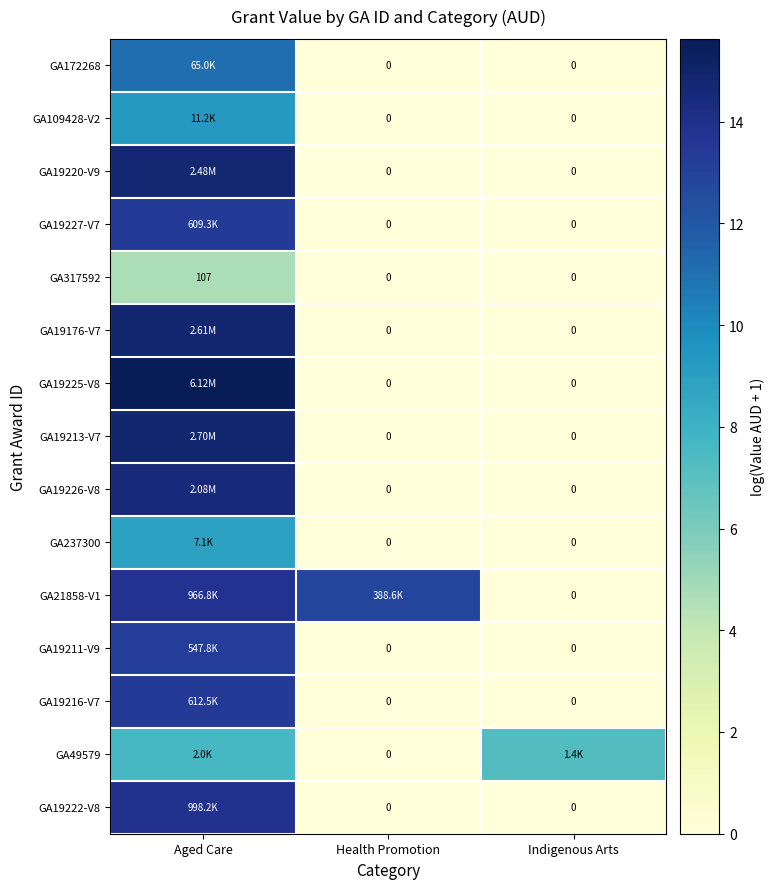

At how many categories does at least one series exceed 14?

1